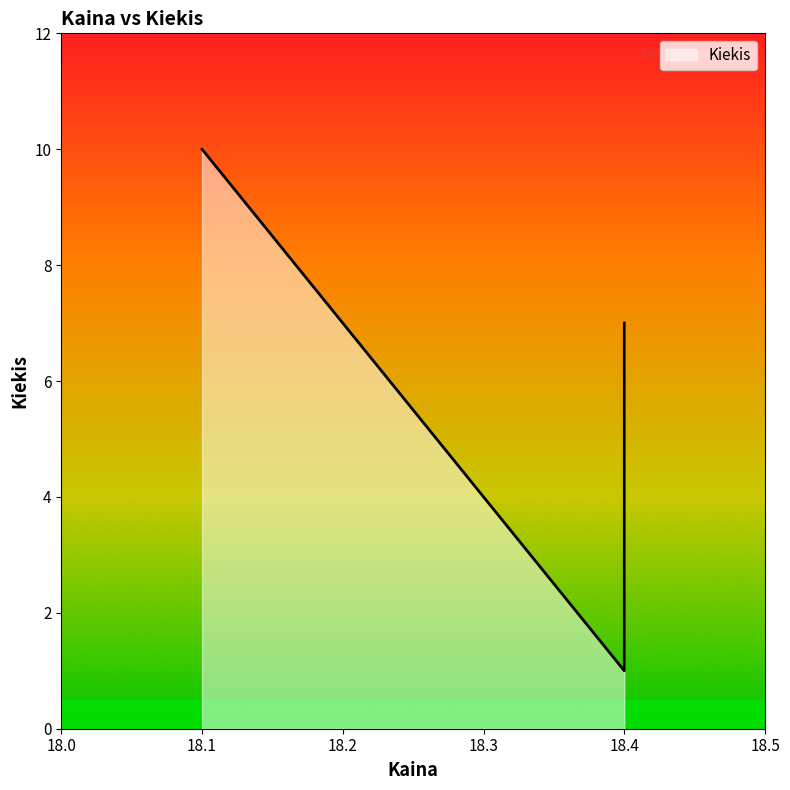

How many lines are shown in the chart?

1